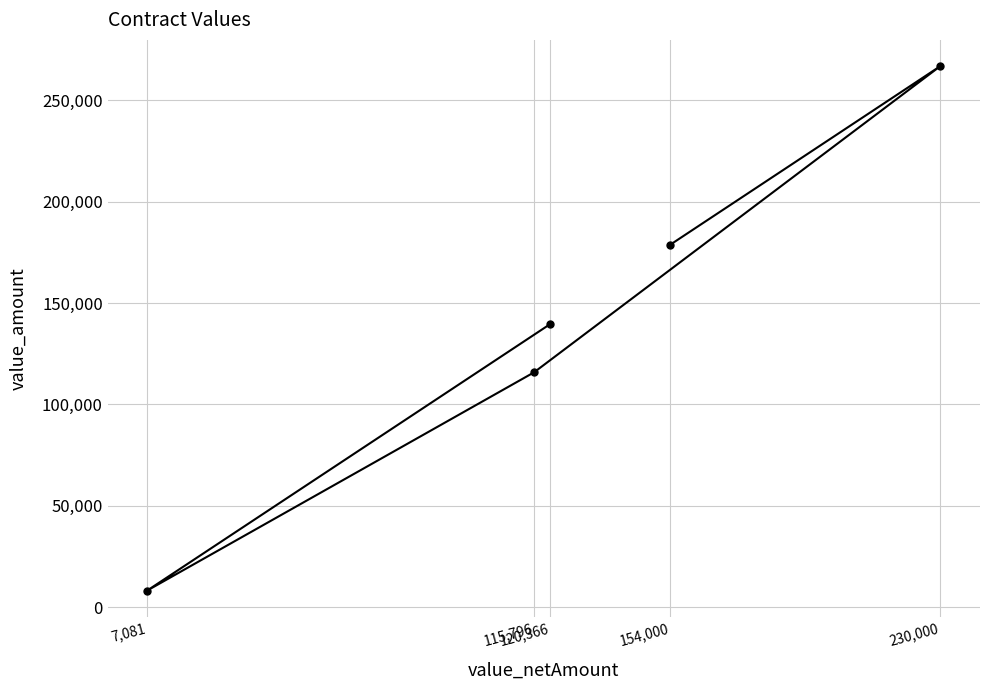

At which label is the value closest to 137506?

120,366